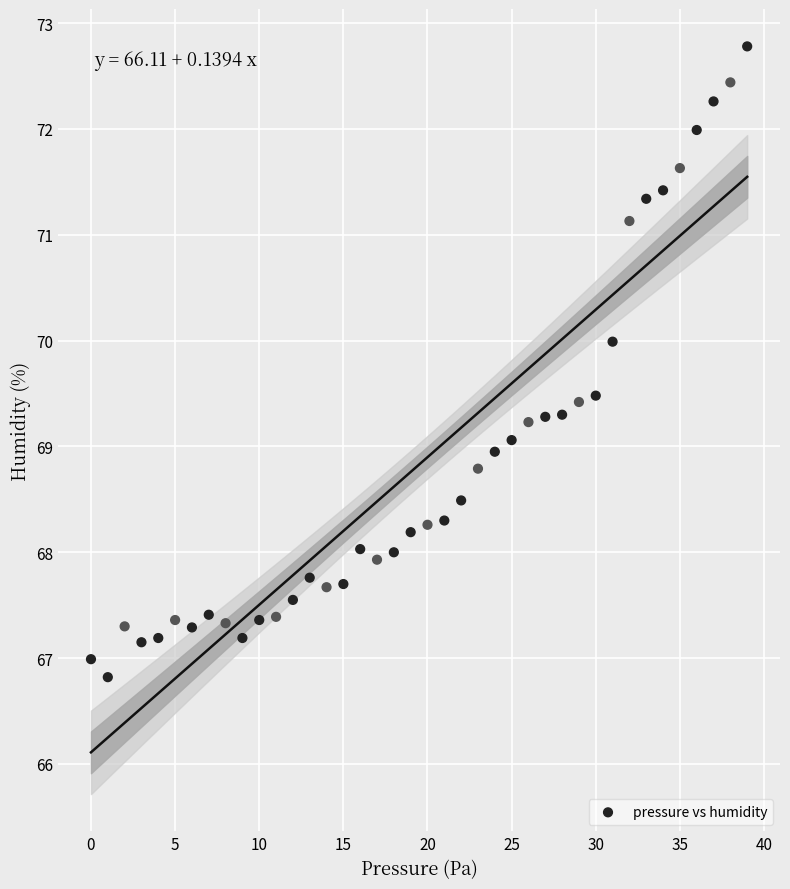

What is the range of Y values (max minus min)?

6.0